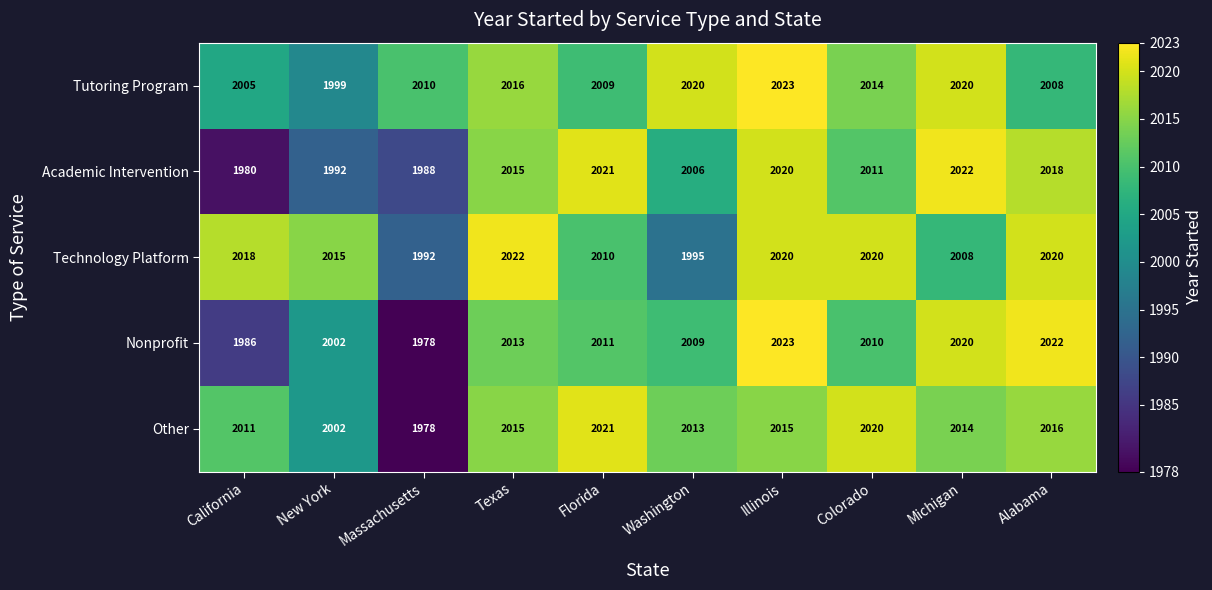

What is the minimum value shown in the chart?

1978